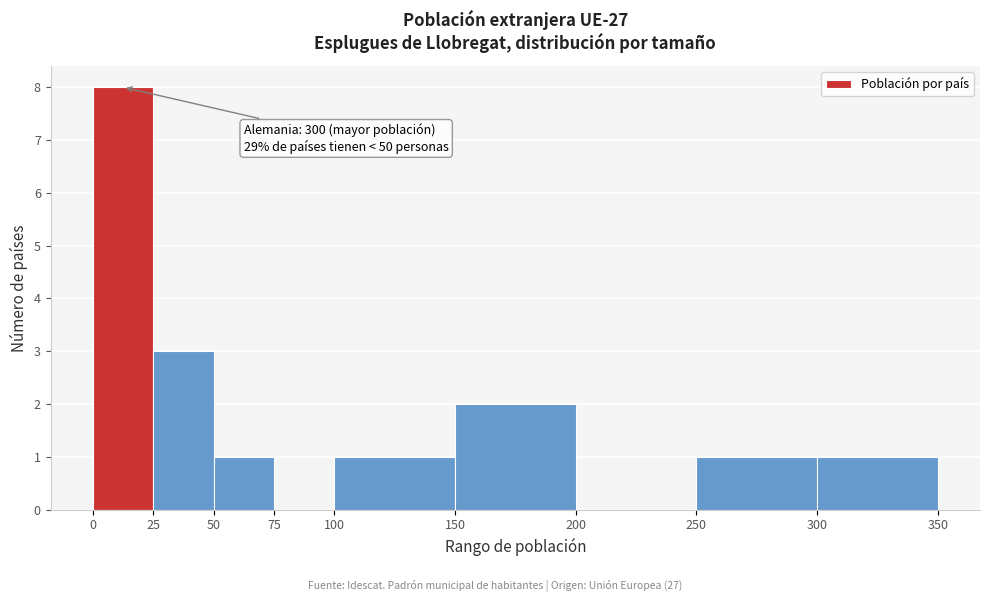

Which range on the x-axis has the tallest bar?

0 to 25